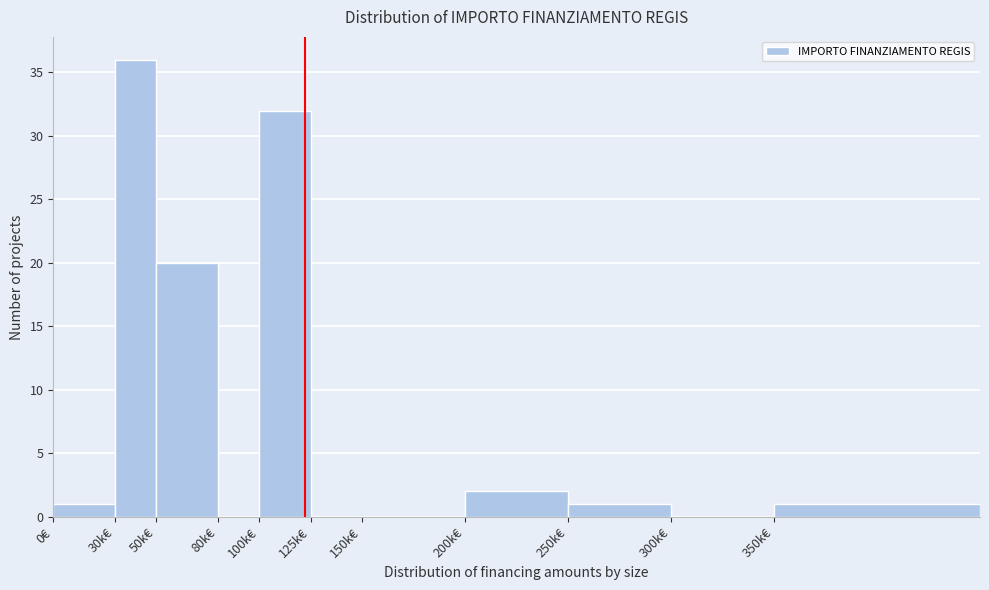

Reading left to right, extract all data points from this chart.

0€=1	30k€=36	50k€=20	80k€=0	100k€=32	125k€=0	150k€=0	200k€=2	250k€=1	300k€=0	350k€=1